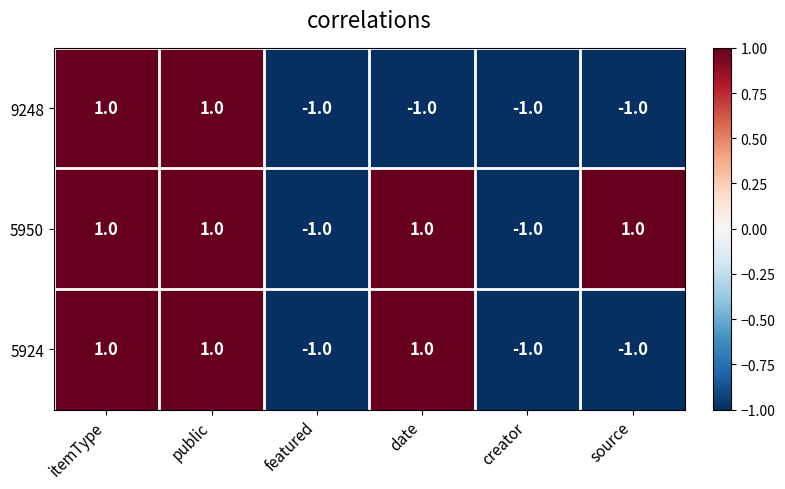

The value of 5950 at itemType is 1. True or false?

True